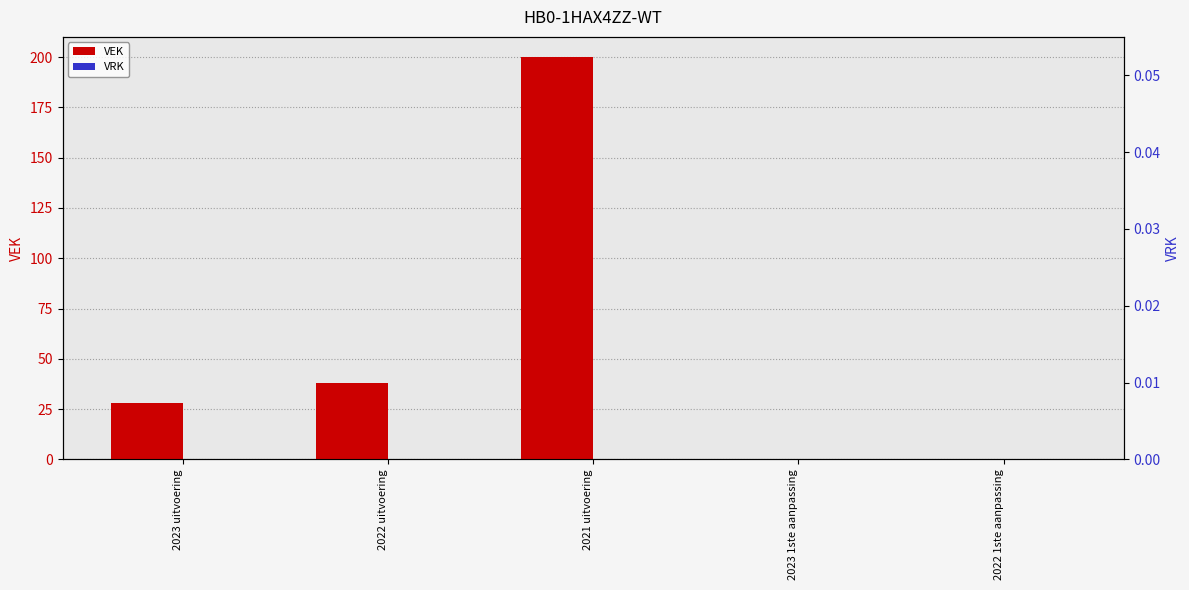

List the series in order of their peak value, lowest first.

VRK, VEK